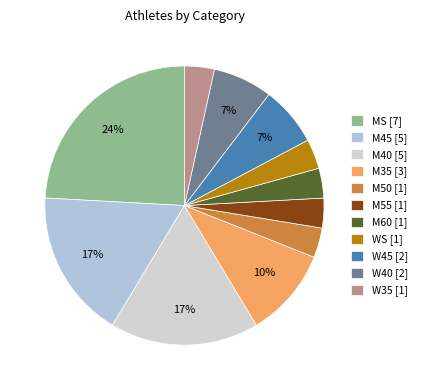

Is WS the majority of the pie?

No